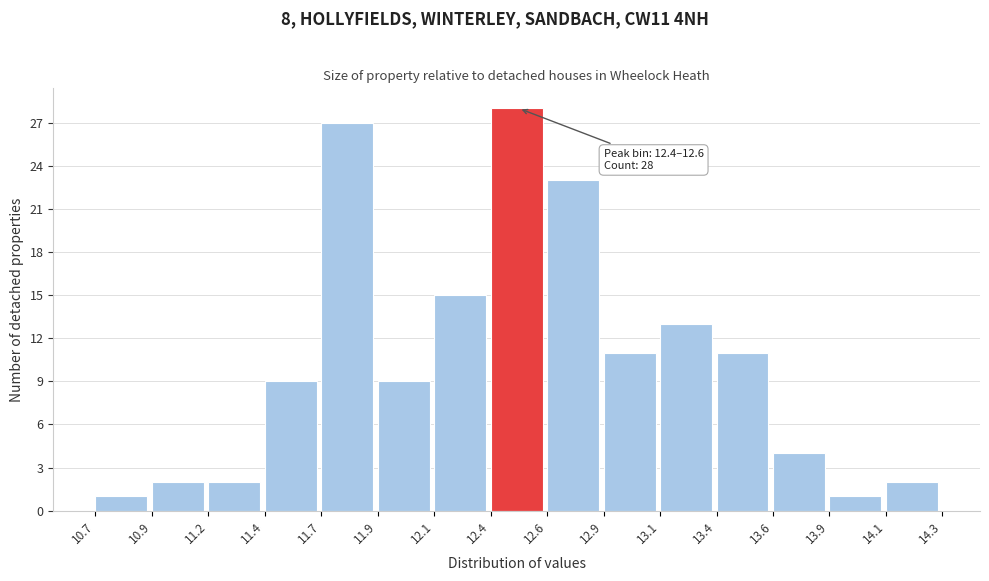

Reading left to right, what are all the values shown in this chart?

1	2	2	9	27	9	15	28	23	11	13	11	4	1	2